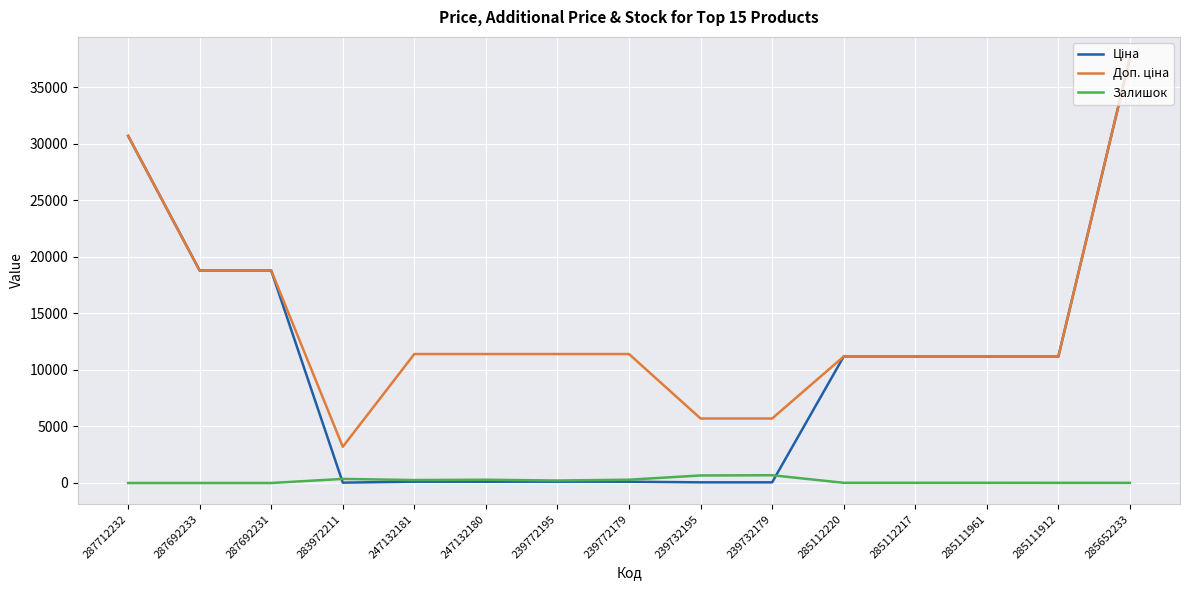

Is it true that Залишок equals 17.0 at 285112217?

True